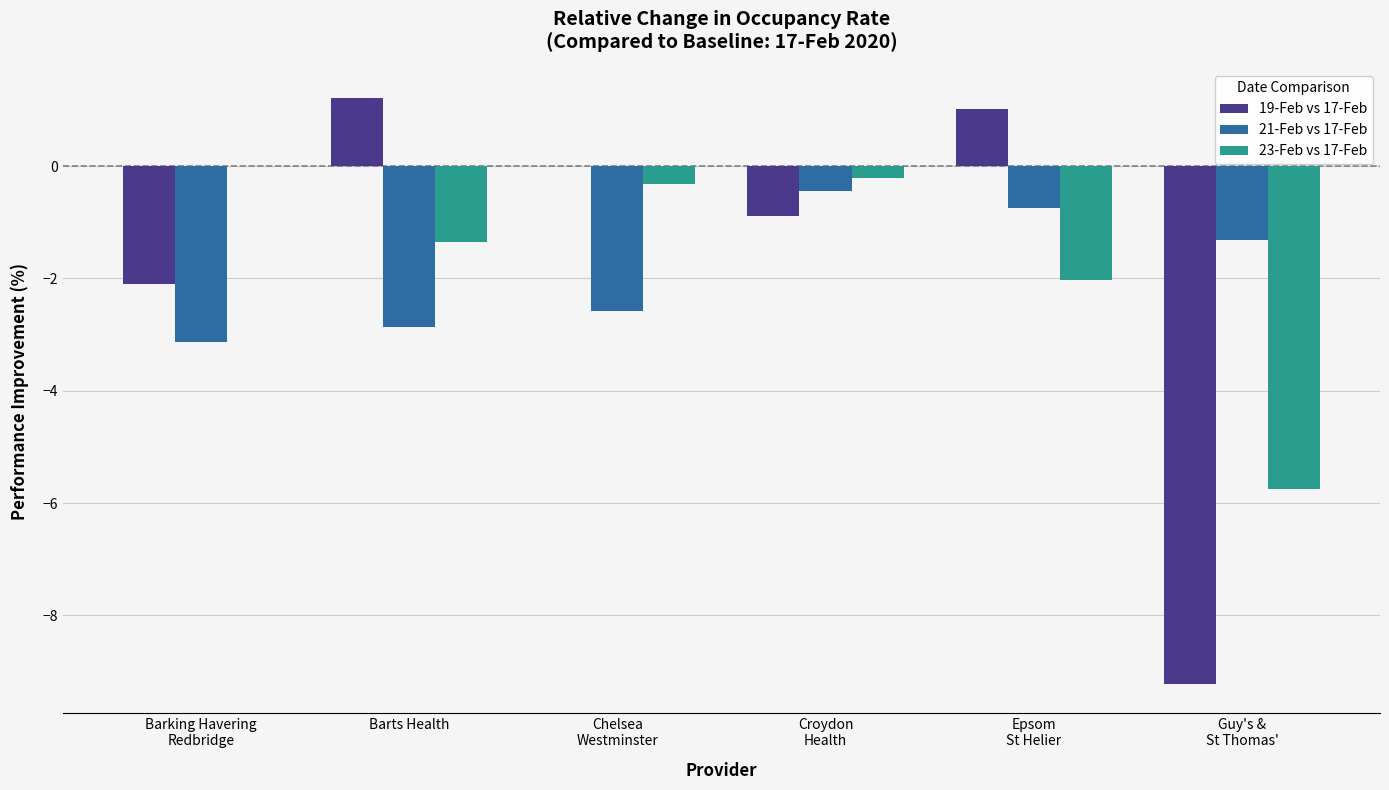

What value does the 19-Feb vs 17-Feb series have at Barts Health?

1.2